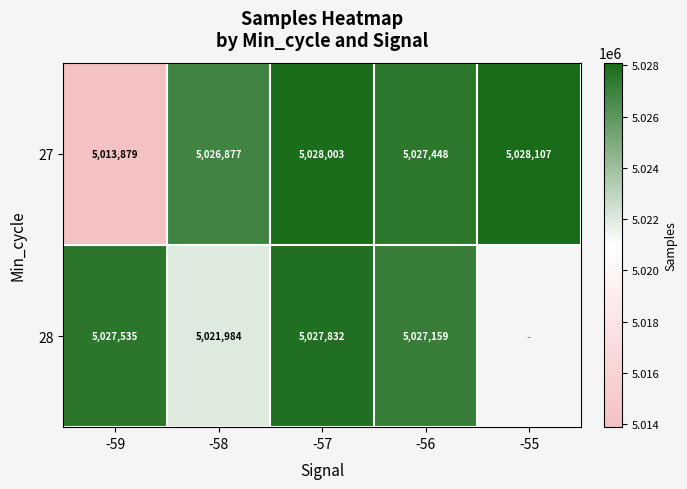

The 27 series shows 2137907.0 at -55. True or false?

False